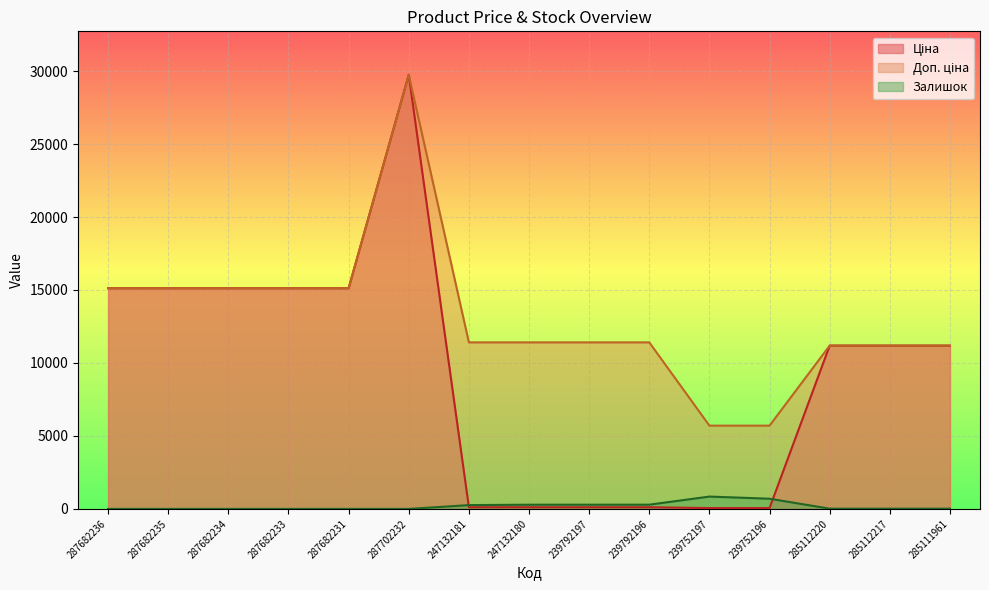

Reading right to left, extract all data points from this chart.

Ціна: 285111961=11188.2	285112217=11188.2	285112220=11188.2	239752196=57.0	239752197=57.0	239792196=114.1	239792197=114.1	247132180=114.1	247132181=114.1	287702232=29747.2	287682231=15120.0	287682233=15120.0	287682234=15120.0	287682235=15120.0	287682236=15120.0
Доп. ціна: 285111961=11188.2	285112217=11188.2	285112220=11188.2	239752196=5705.0	239752197=5705.0	239792196=11410.0	239792197=11410.0	247132180=11410.0	247132181=11410.0	287702232=29747.2	287682231=15120.0	287682233=15120.0	287682234=15120.0	287682235=15120.0	287682236=15120.0
Залишок: 285111961=17.0	285112217=17.0	285112220=17.0	239752196=698.0	239752197=845.0	239792196=290.0	239792197=289.0	247132180=288.0	247132181=260.0	287702232=0.0	287682231=0.0	287682233=0.0	287682234=0.0	287682235=0.0	287682236=0.0